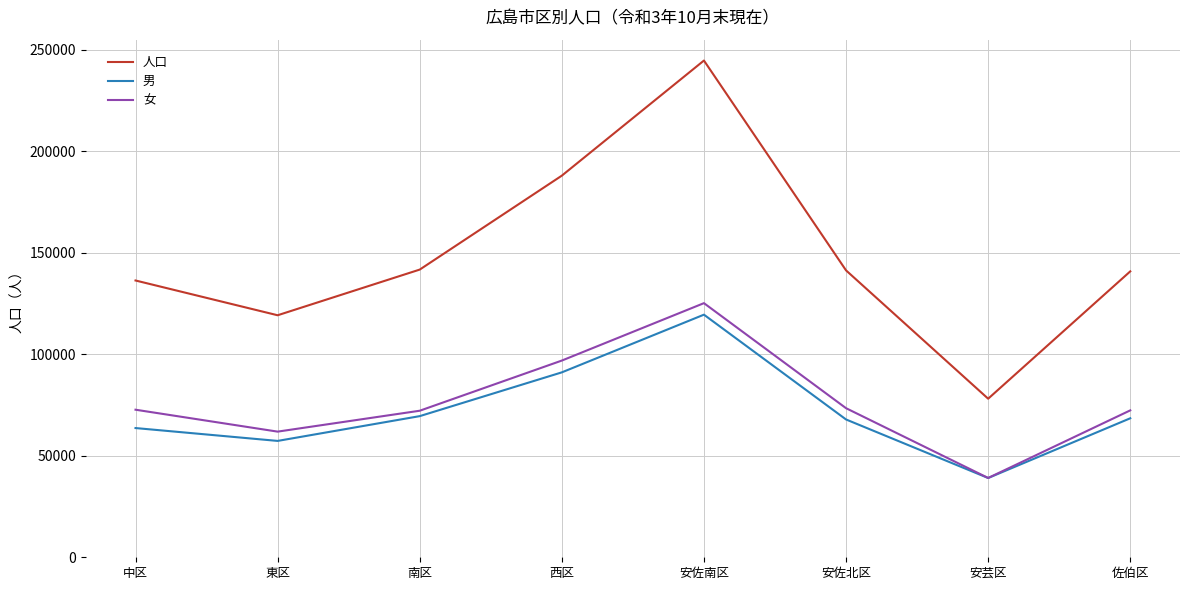

True or false: 人口 and 男 intersect in this chart.

False